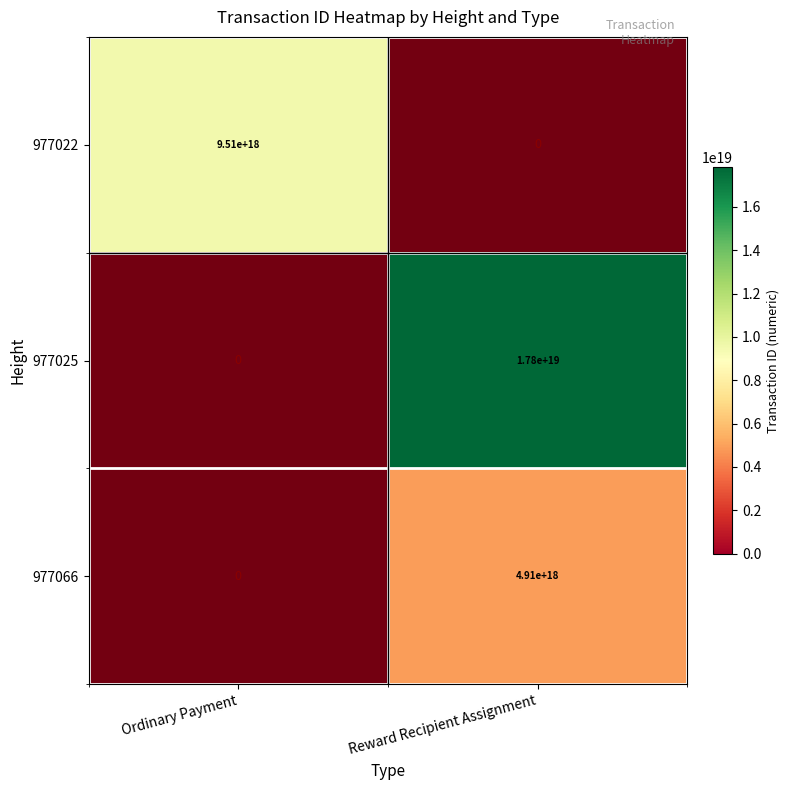

Where is 977066 nearest to the value 1?

Ordinary Payment